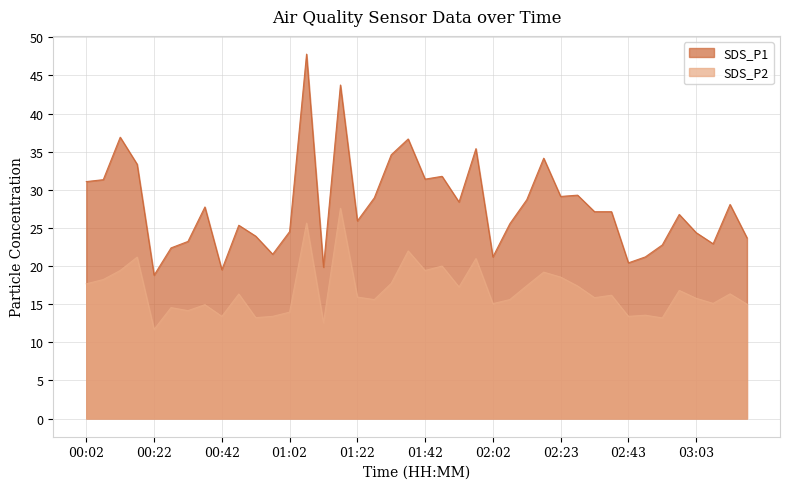

Does the chart display data point markers on the line(s)?

No